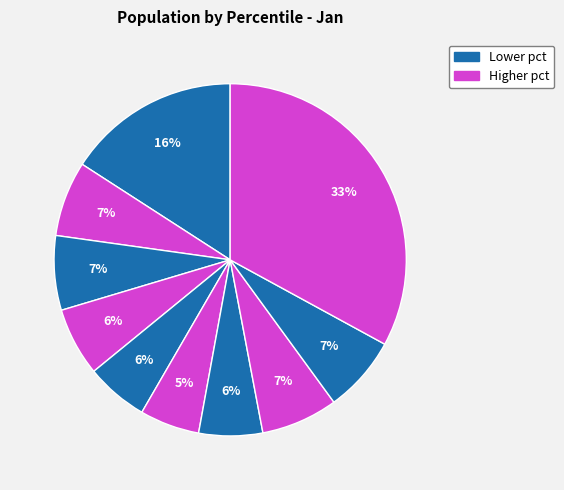

Count the number of slices in the pie.

10